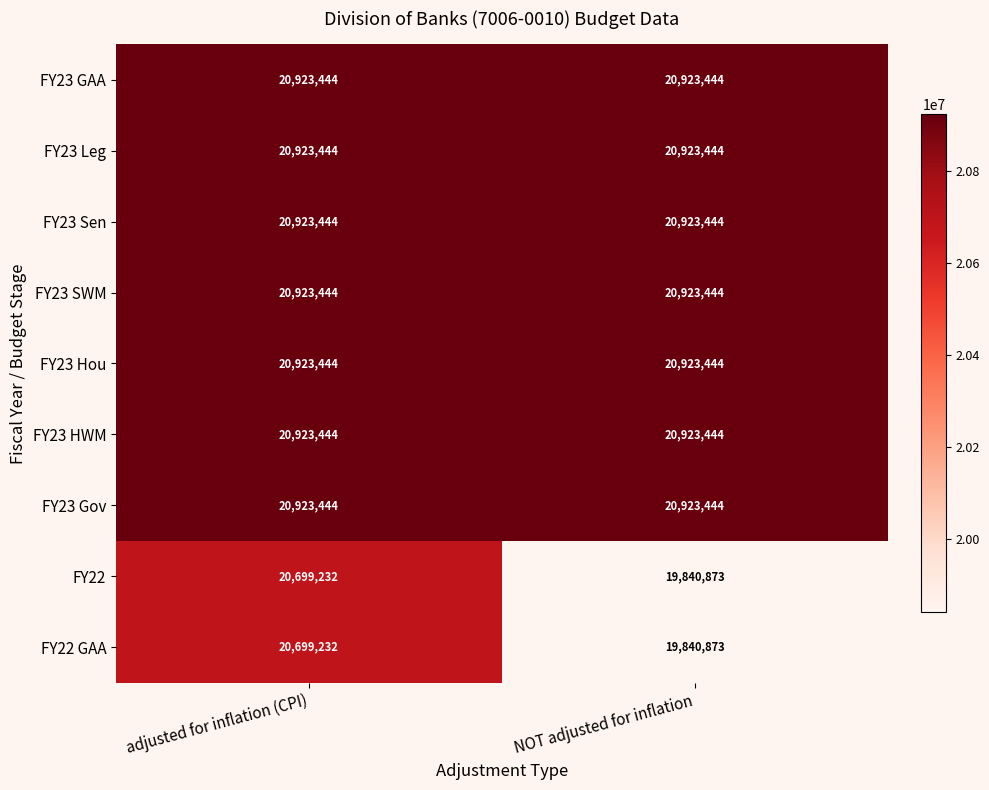

What is the greatest value displayed?

20923444